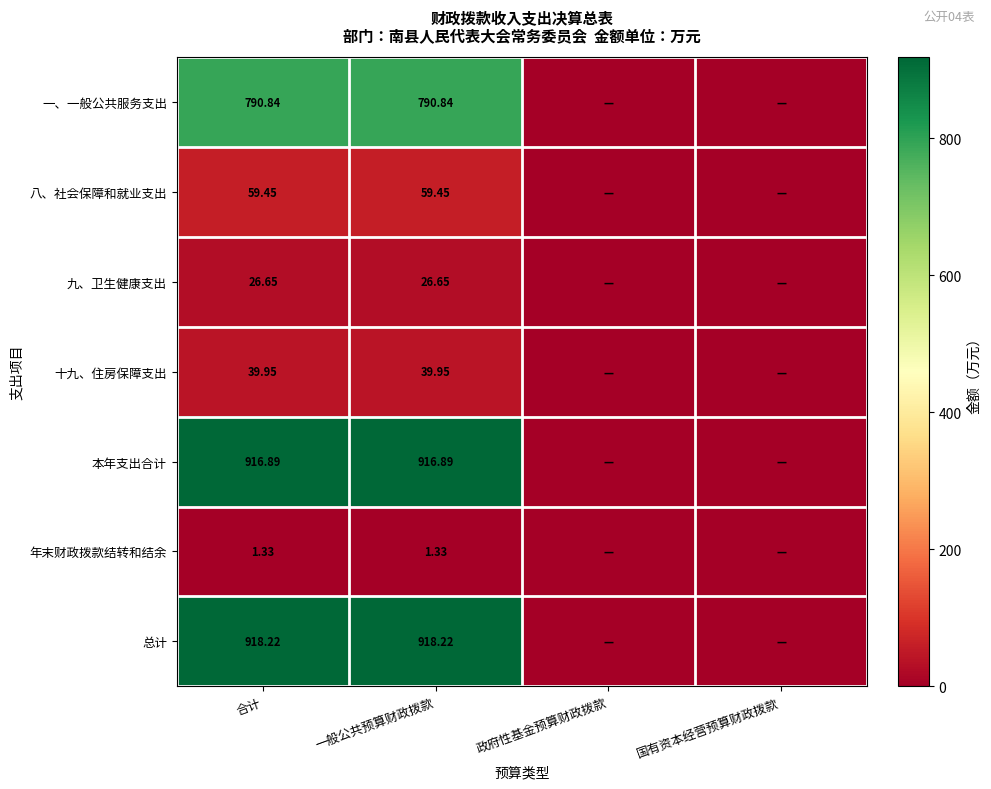

At 一般公共预算财政拨款, list the series in order from smallest to largest.

年末财政拨款结转和结余, 九、卫生健康支出, 十九、住房保障支出, 八、社会保障和就业支出, 一、一般公共服务支出, 本年支出合计, 总计